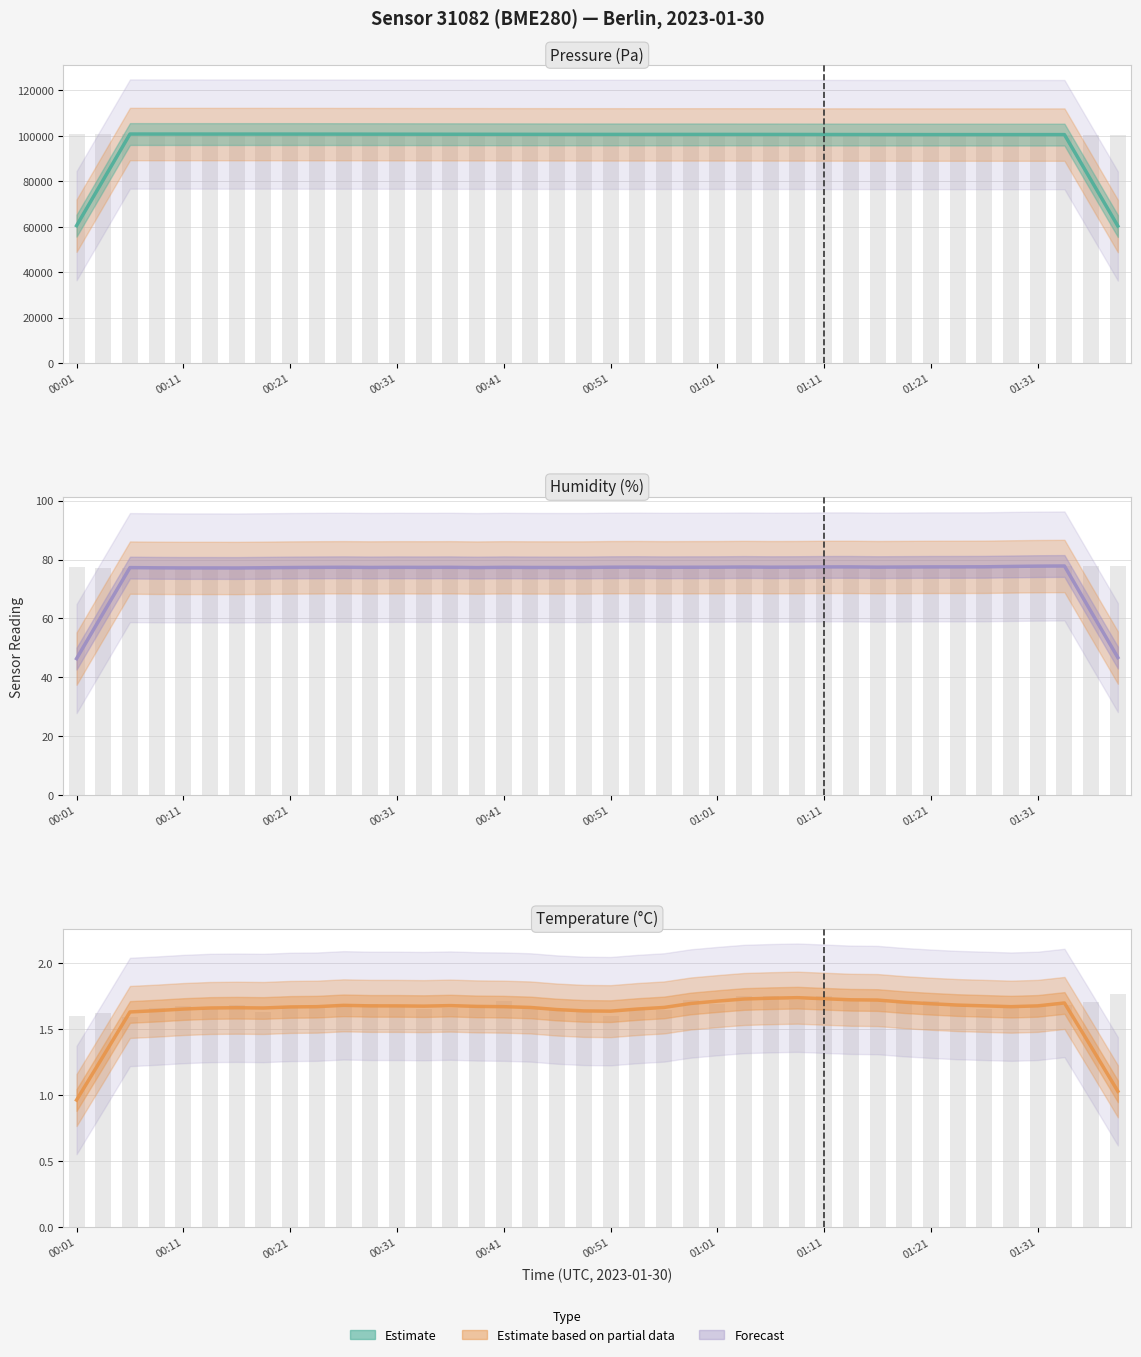

True or false: pressure has a value of 179844.5 at 01:28.

False